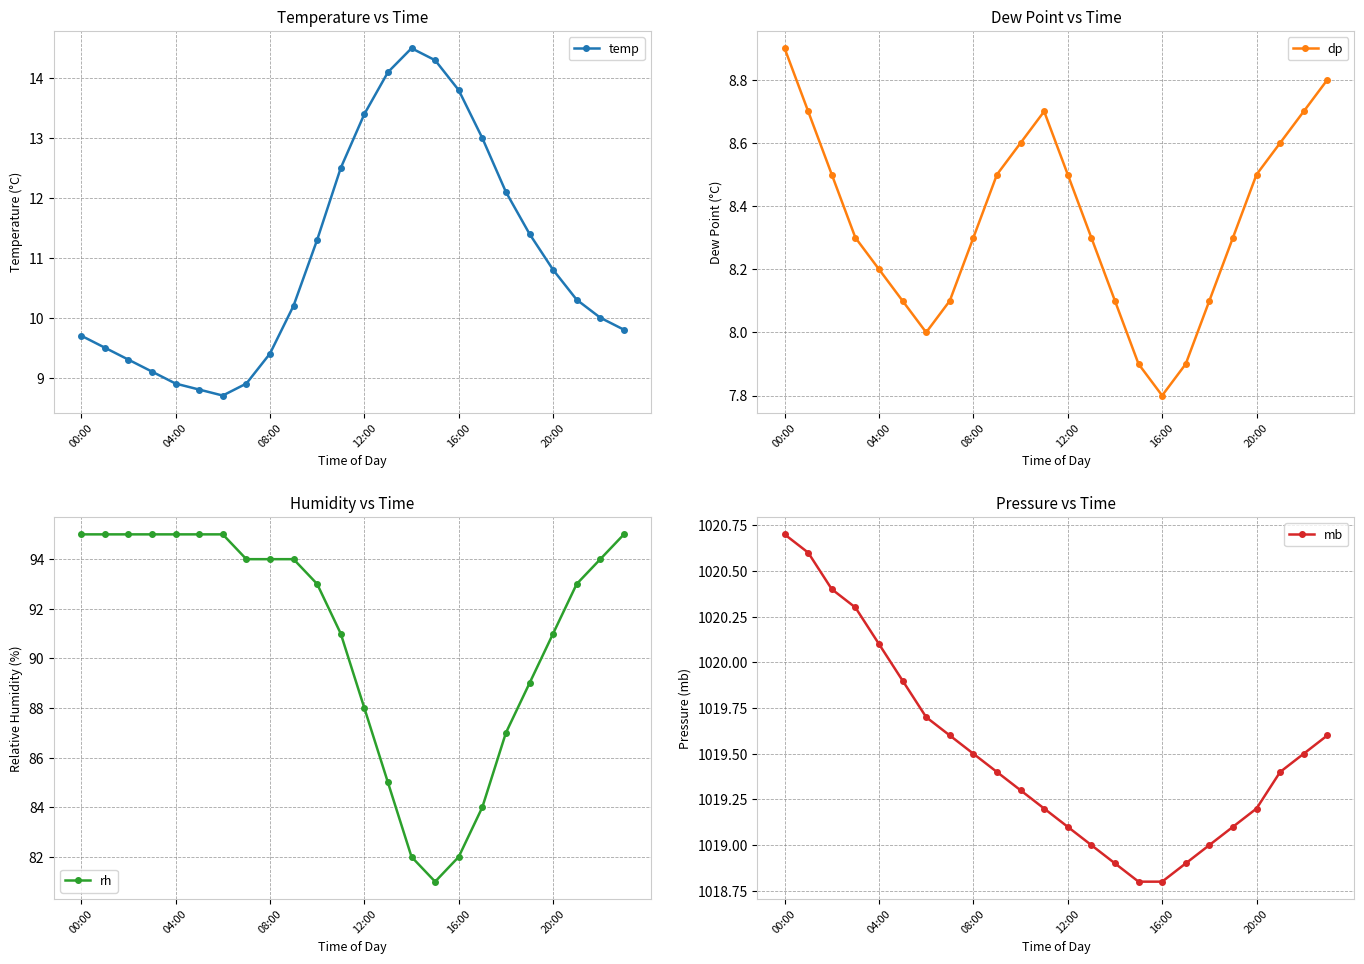

Which series has the largest total across all categories?

mb